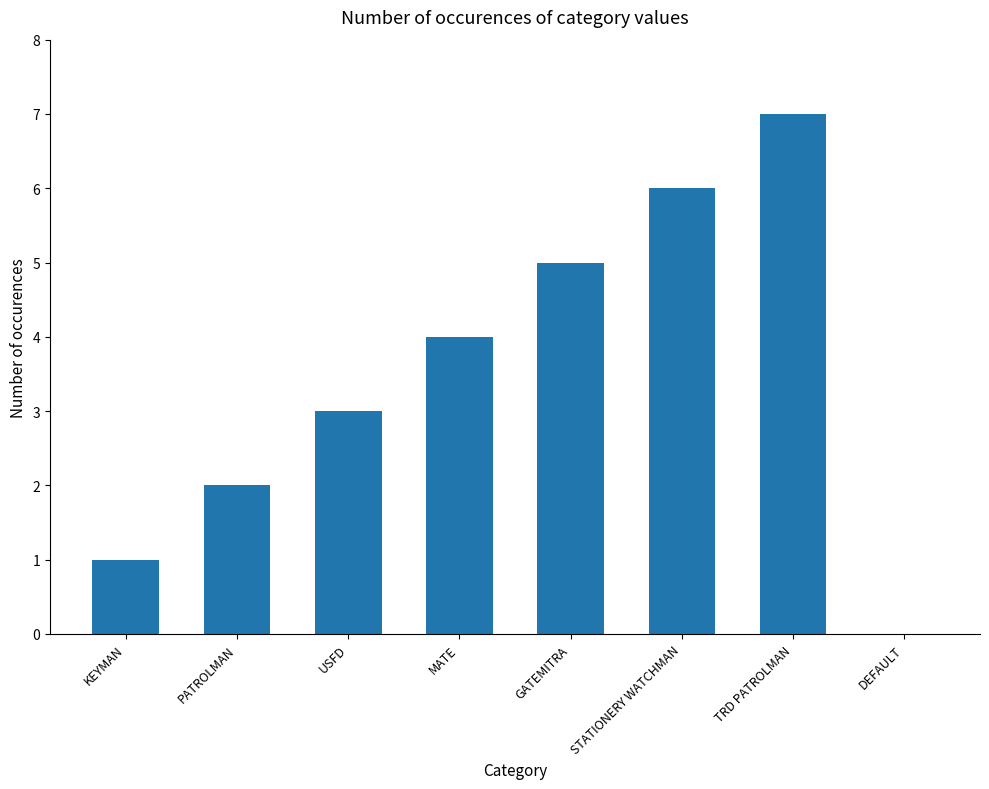

What is the approximate value at GATEMITRA?

5